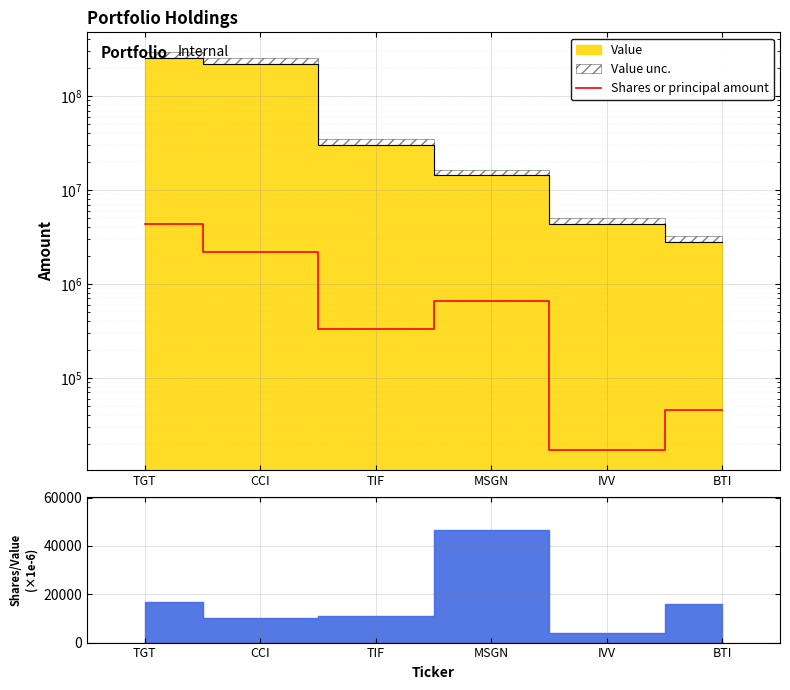

What is the difference between the values at MSGN and IVV?

648202